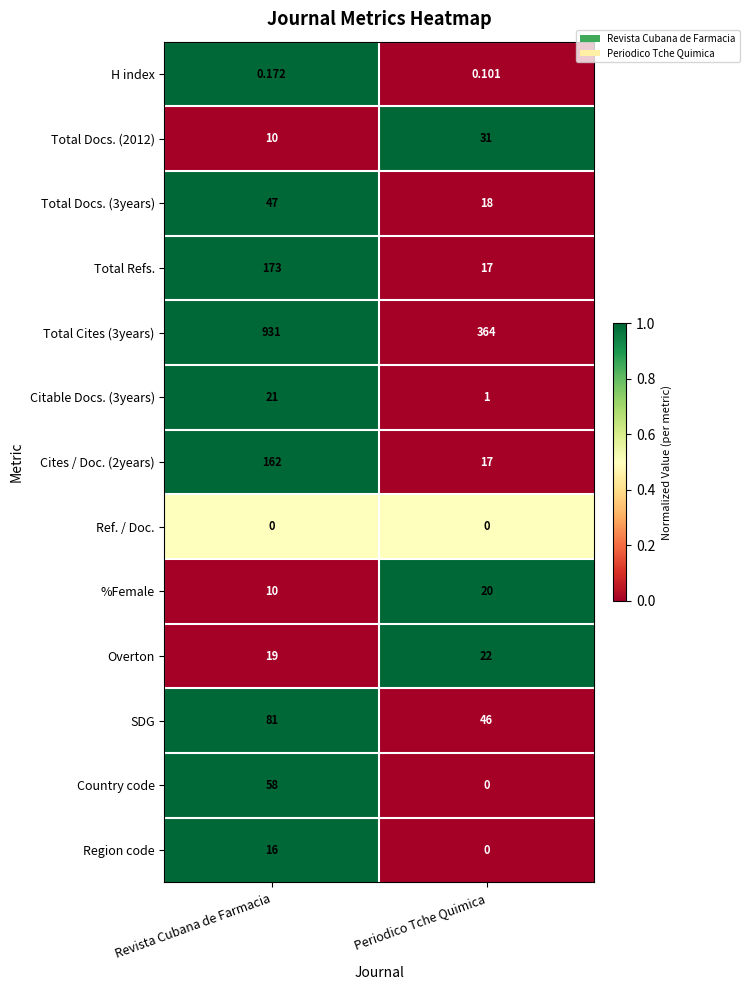

How many values in the Country code series are below 58?

1